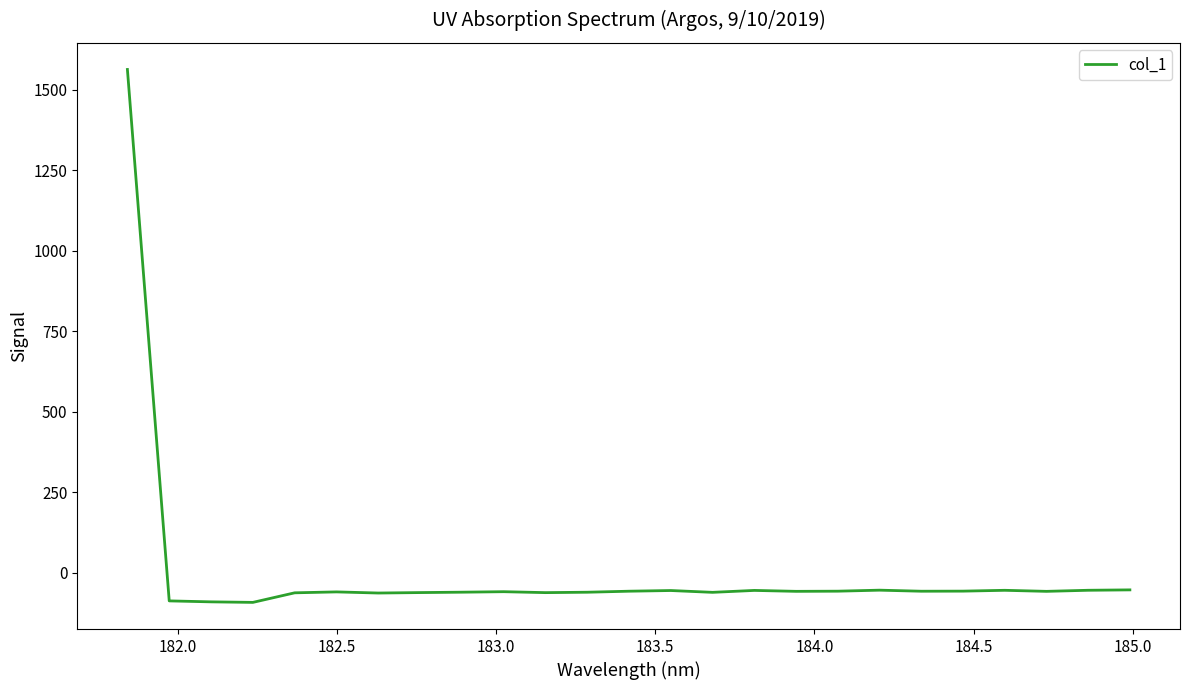

What is the difference between the maximum and minimum values?

1653.9